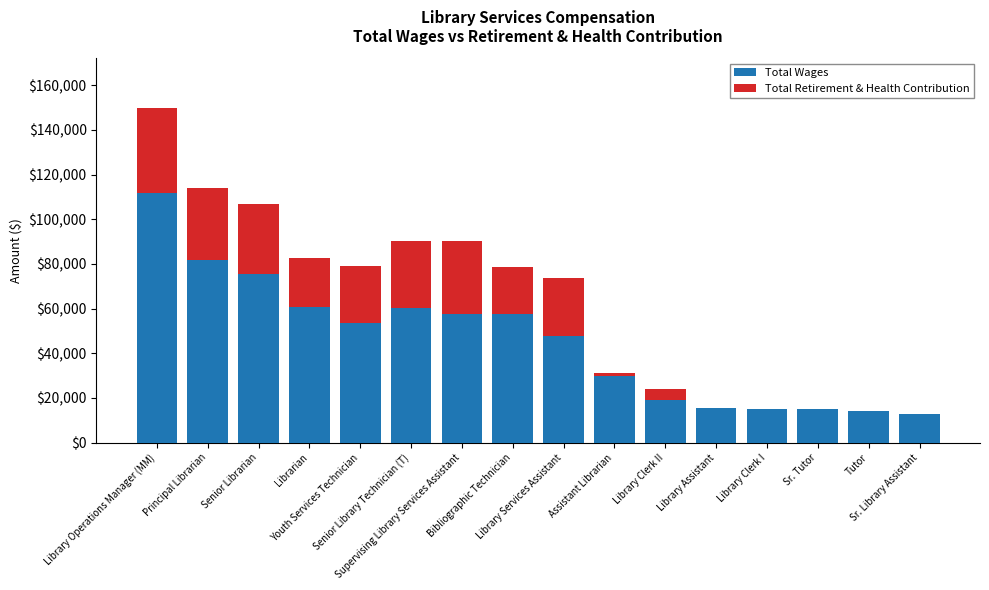

Are the bars horizontal?

No